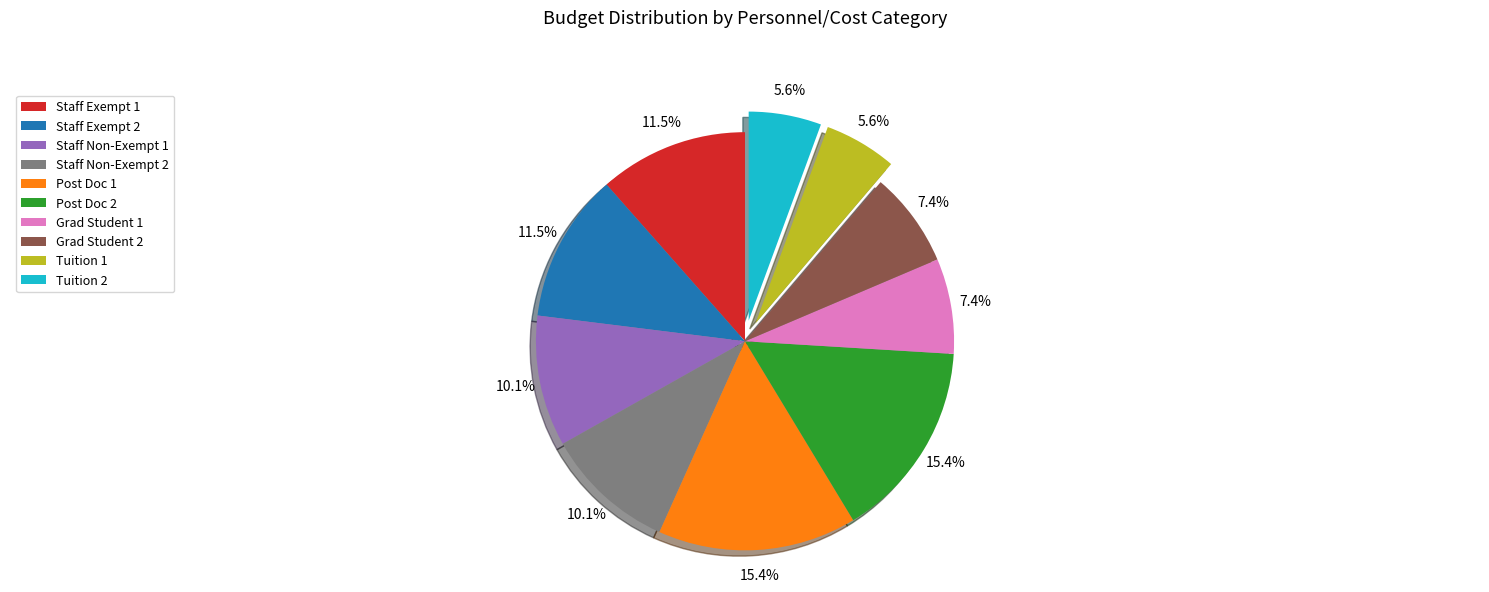

Approximately how many times larger is the value at Grad Student 2 compared to Staff Non-Exempt 2?

0.7